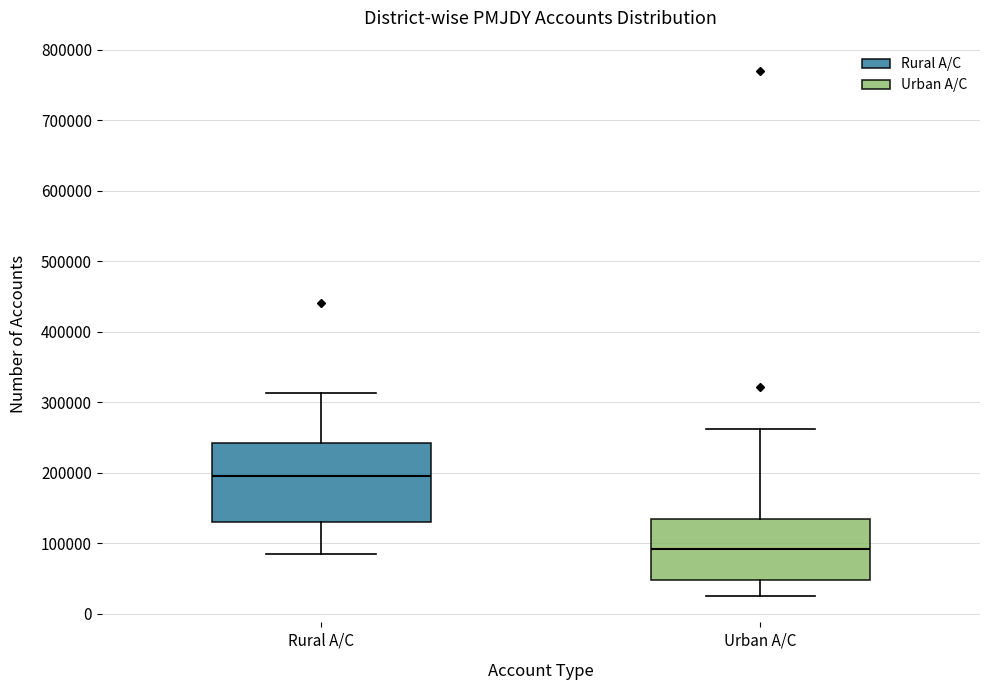

Reading left to right, transcribe this box plot: for each box, give where its median line is, the range the box spans, and where its two whiskers end, as read against the y-axis. The values are not printed on the chart, so give them approximately, as read against the axis.

Rural A/C: median 200000, box 130000 to 240000, whiskers 80000 to 310000
Urban A/C: median 90000, box 50000 to 130000, whiskers 20000 to 260000